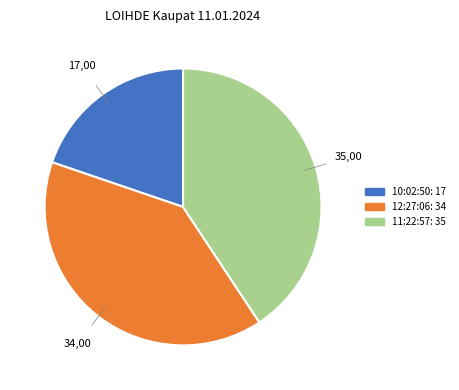

Count the number of slices in the pie.

3